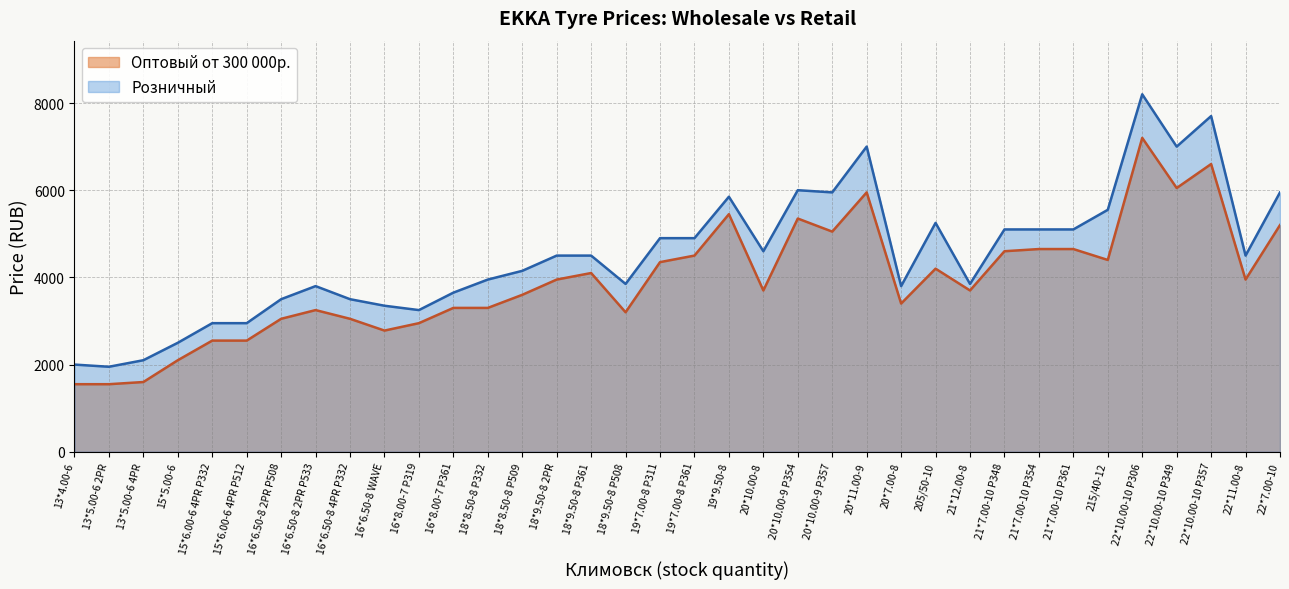

Reading left to right, transcribe all the data shown in this chart.

Оптовый от 300 000р.: 1550	1550	1600	2100	2550	2550	3050	3250	3050	2780	2950	3300	3300	3600	3950	4100	3200	4350	4500	5450	3700	5350	5050	5950	3400	4200	3700	4600	4650	4650	4400	7200	6050	6600	3950	5200
Розничный: 2000	1950	2100	2500	2950	2950	3500	3800	3500	3350	3250	3650	3950	4150	4500	4500	3850	4900	4900	5850	4600	6000	5950	7000	3800	5250	3850	5100	5100	5100	5550	8200	7000	7700	4500	5950